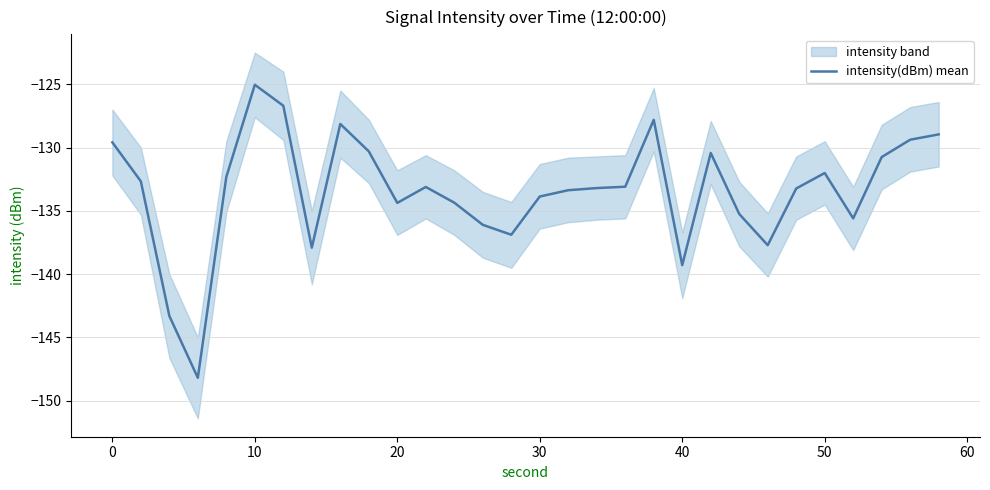

What is the maximum value for intensity(dBm) mean?

-125.0